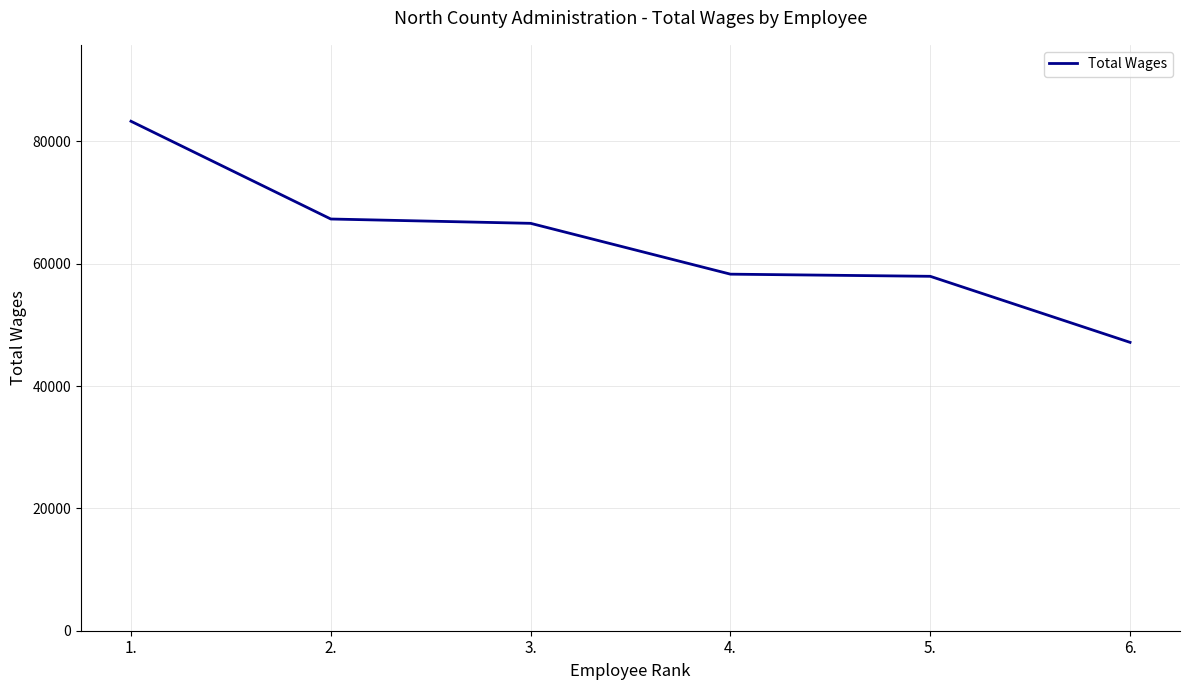

What is the greatest value displayed?

83273